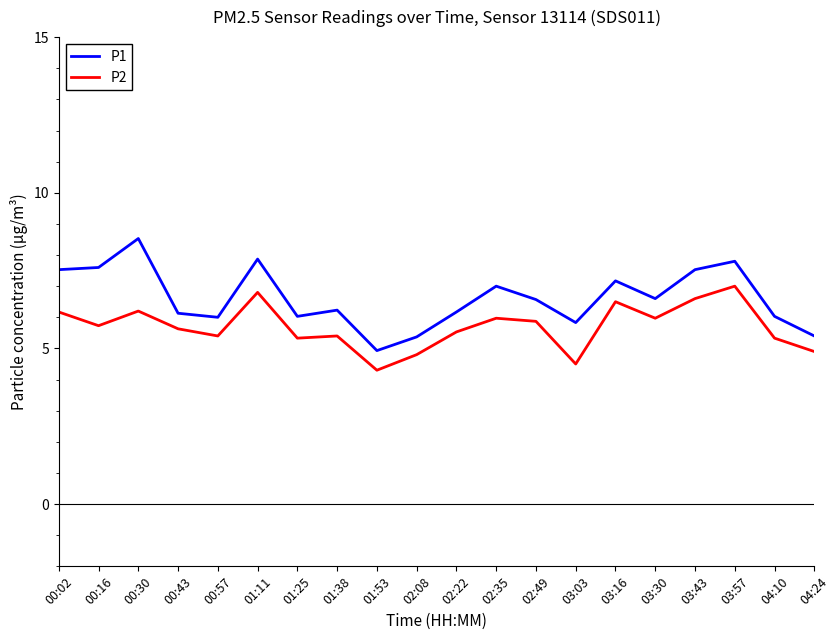

True or false: P1 and P2 intersect in this chart.

False